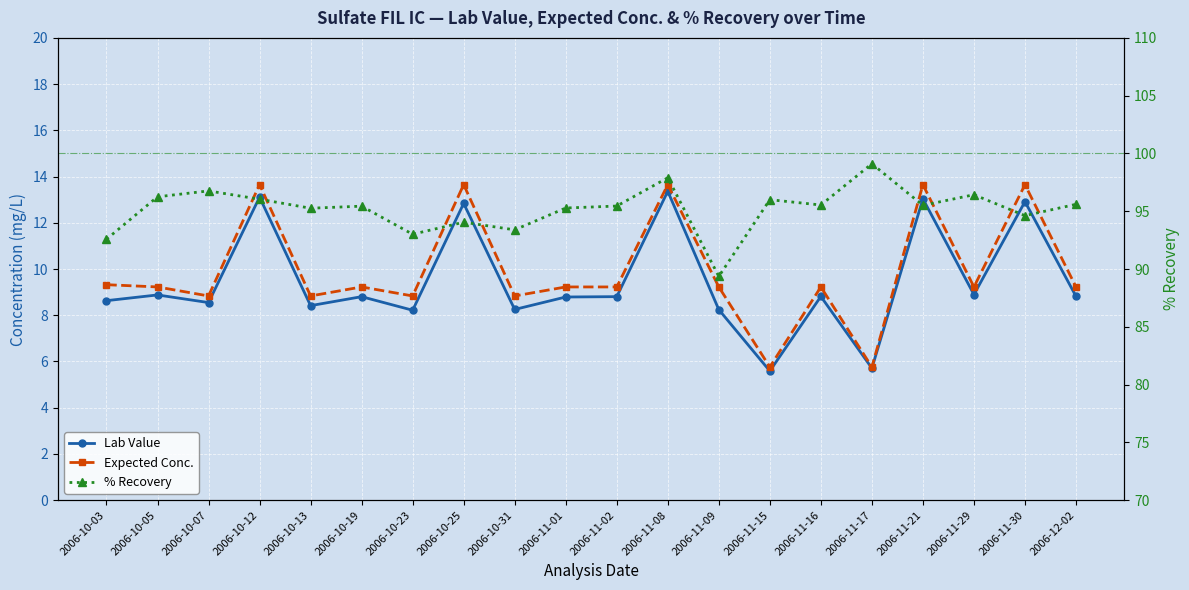

What is the sum of all Expected Conc. values?

198.2